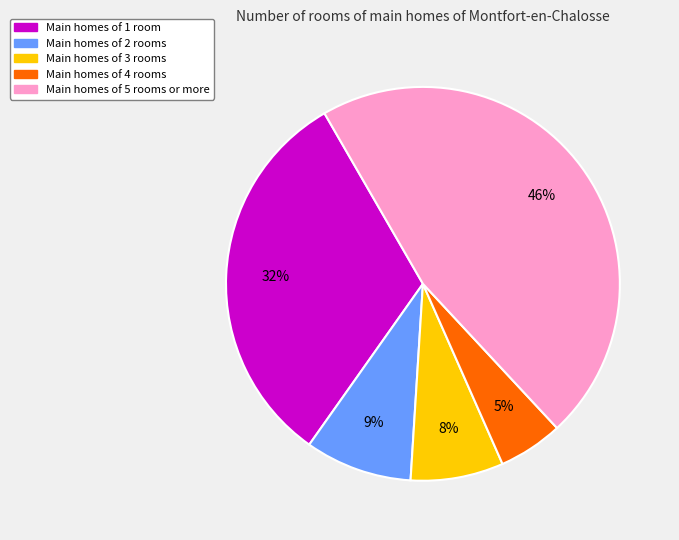

Between Main homes of 5 rooms or more and Main homes of 1 room, which is larger?

Main homes of 5 rooms or more